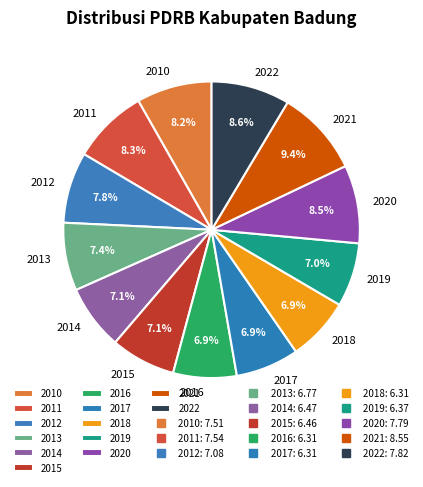

How many slices are in this pie chart?

13